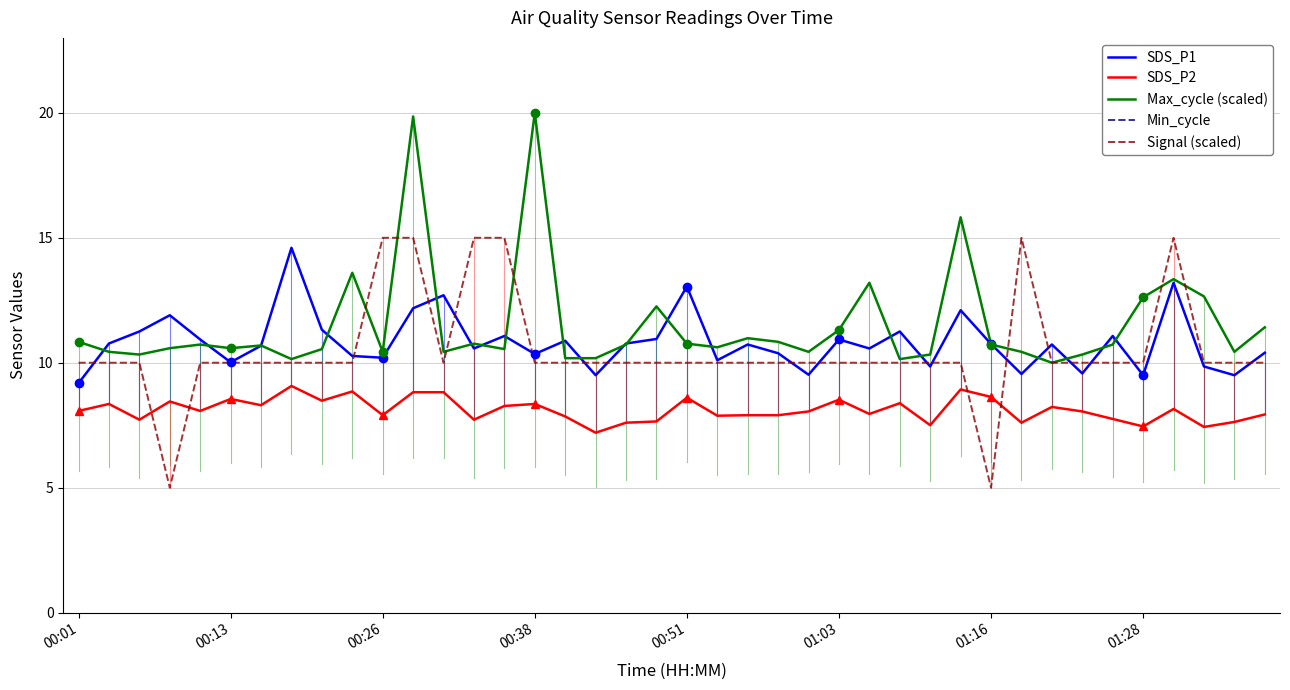

Count the number of data series in this chart.

5